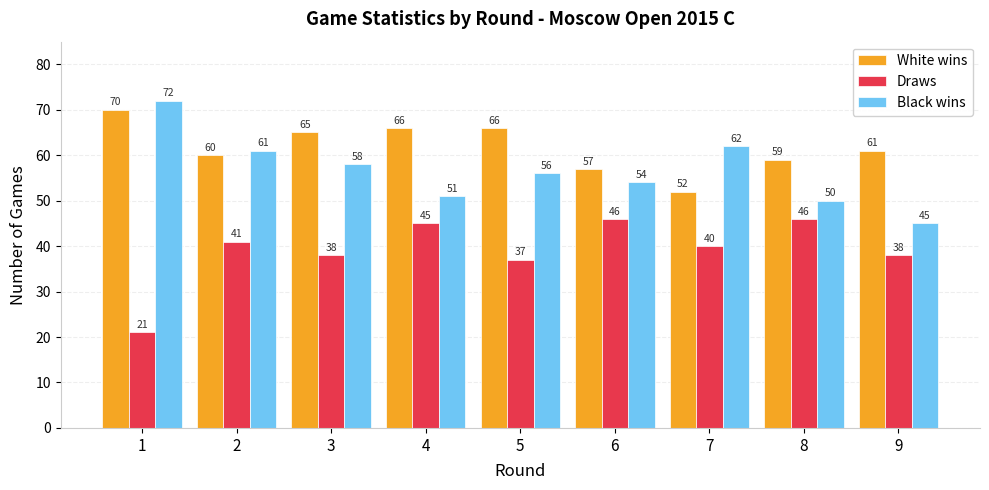

What is the sum of all White wins values?

556